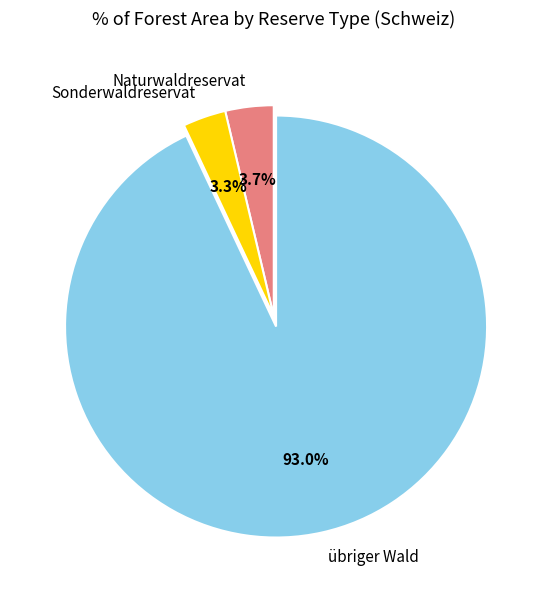

Approximately how many times larger is the value at Sonderwaldreservat compared to Naturwaldreservat?

0.9